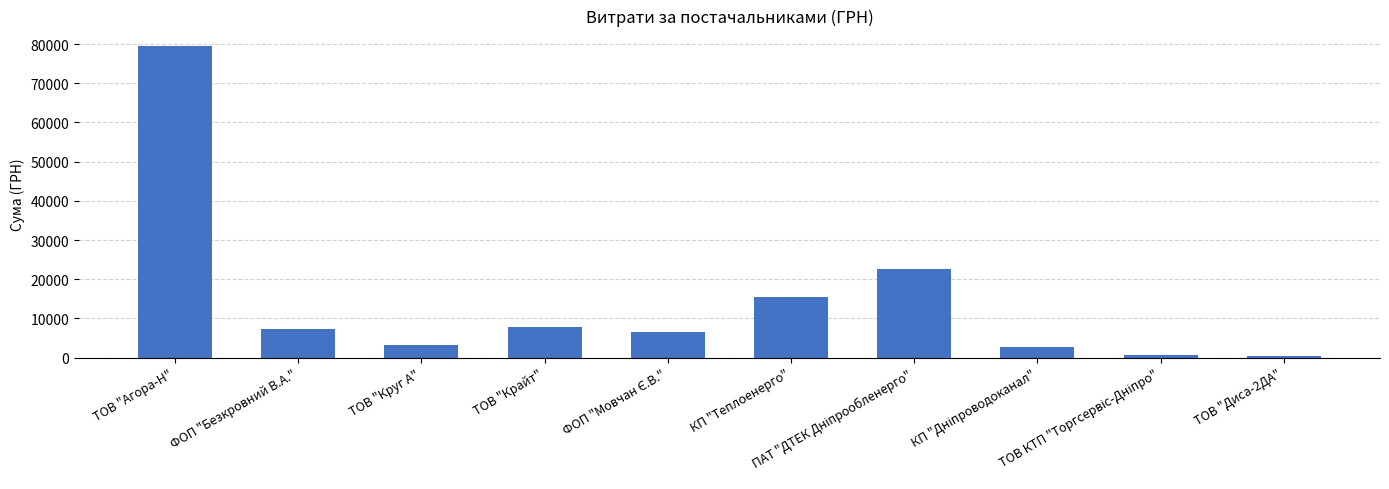

What is the value of the 10th bar from the left?

450.0